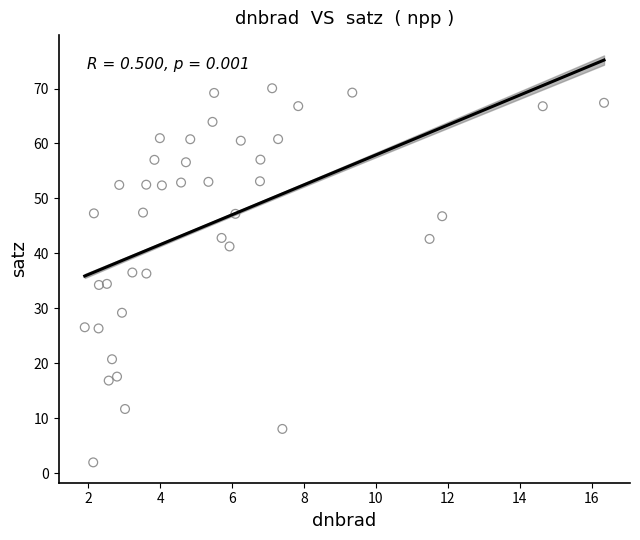

What is the range of Y values (max minus min)?

68.1